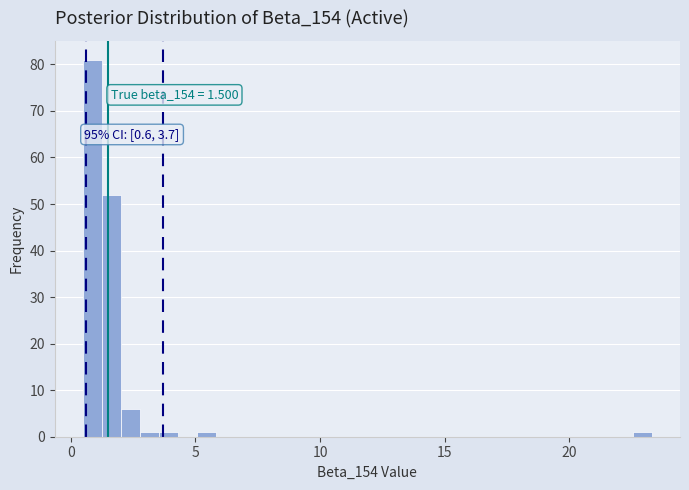

Around what value on the x-axis is the tallest bar? Give the approximate position of its centre, as read against the axis.

1.0